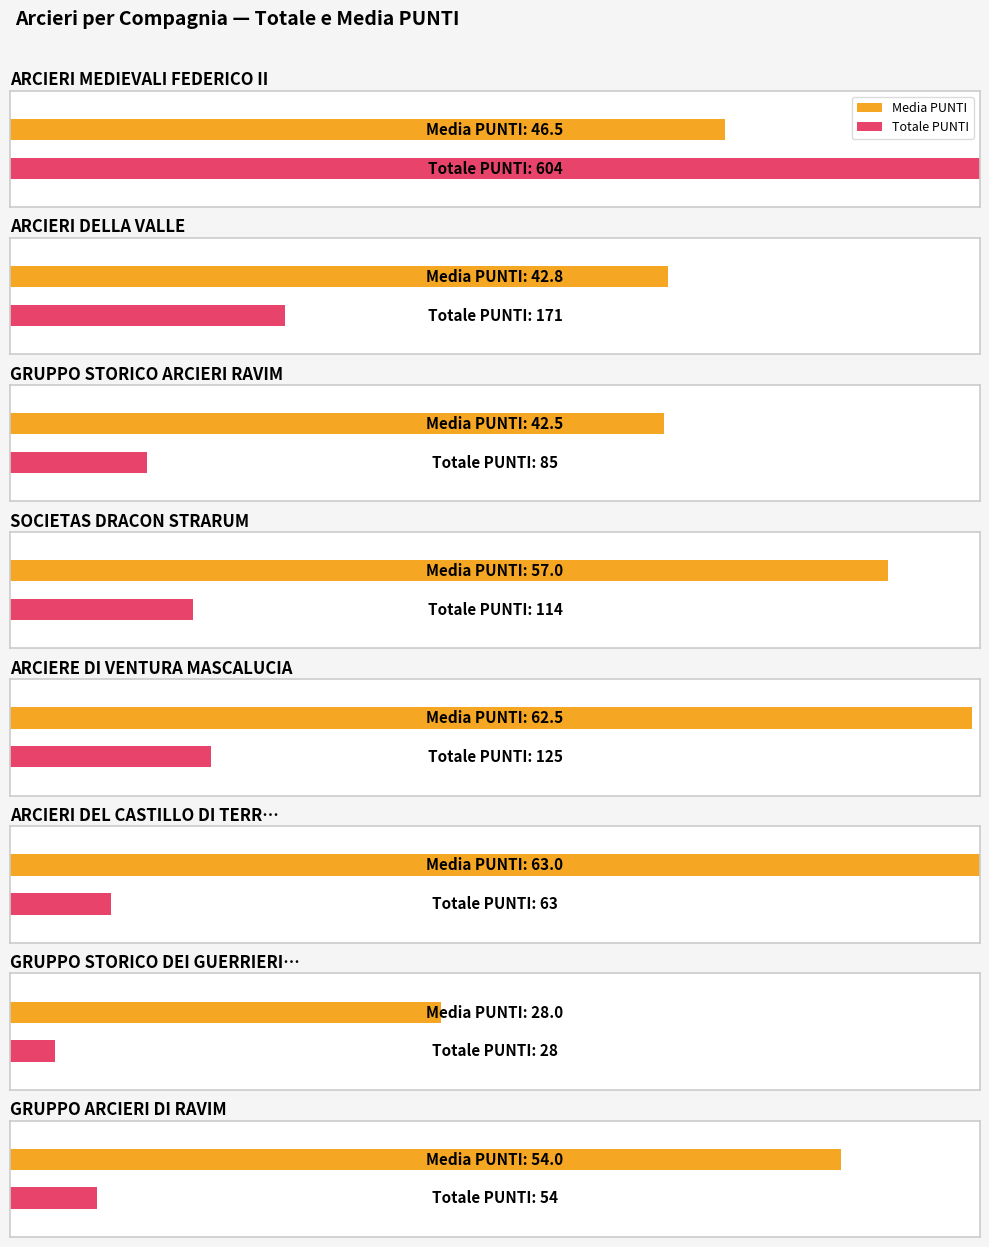

Does the chart contain any negative values?

No